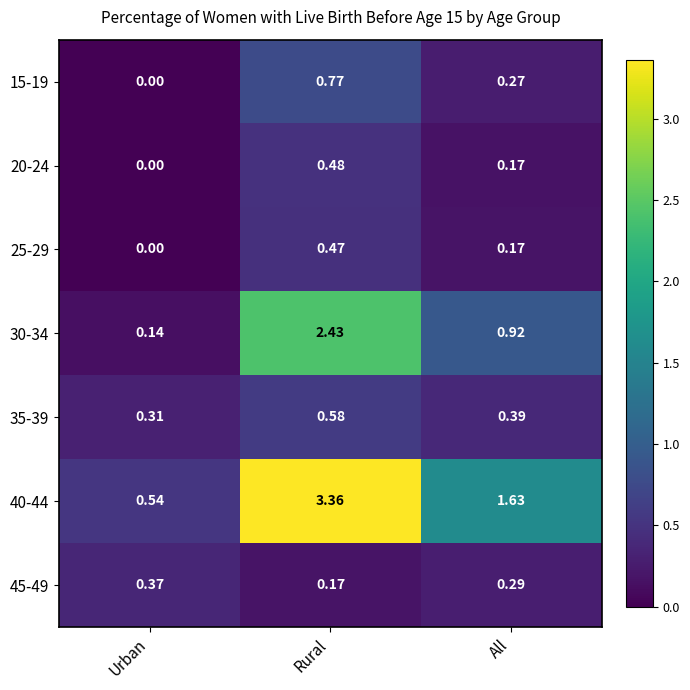

Which label corresponds to the smallest value in the chart?

Urban